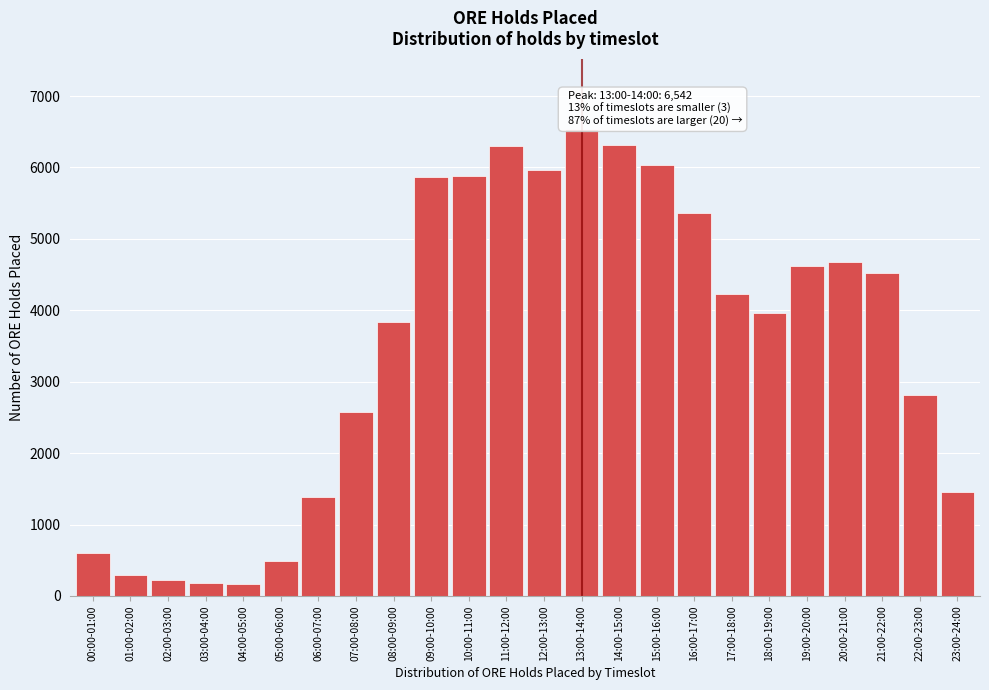

Is it true that the value at 16:00-17:00 is 5366?

True